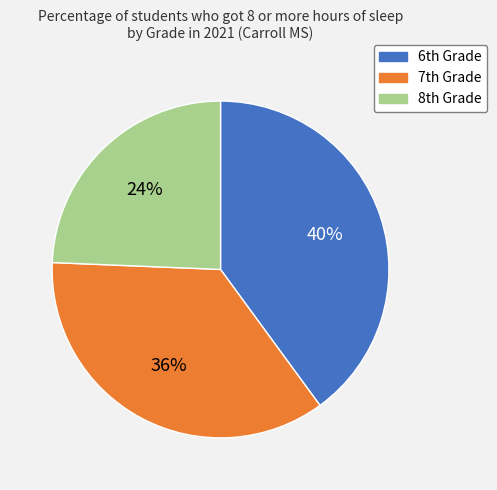

Does any single category account for the majority?

No